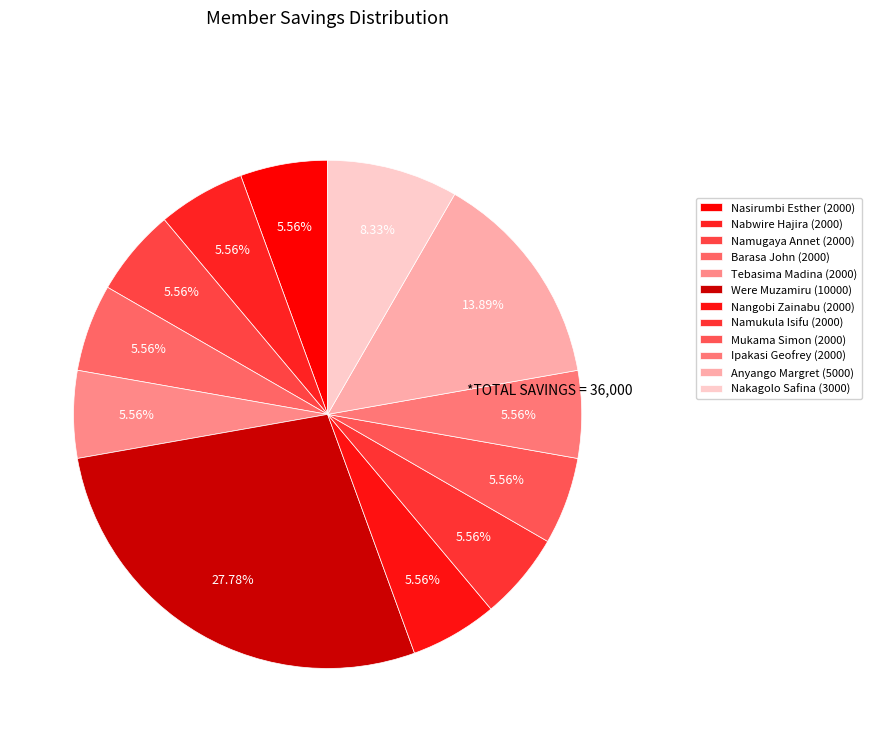

Is it true that Barasa John (2000) is 6% of the pie?

True